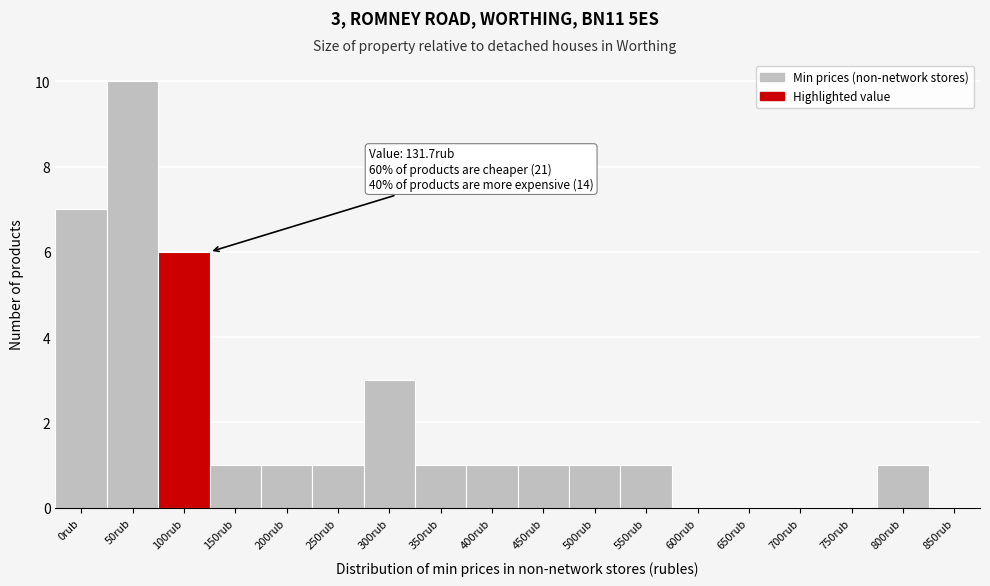

Reading right to left, extract all data points from this chart.

850rub=0	800rub=1	750rub=0	700rub=0	650rub=0	600rub=0	550rub=1	500rub=1	450rub=1	400rub=1	350rub=1	300rub=3	250rub=1	200rub=1	150rub=1	100rub=6	50rub=10	0rub=7